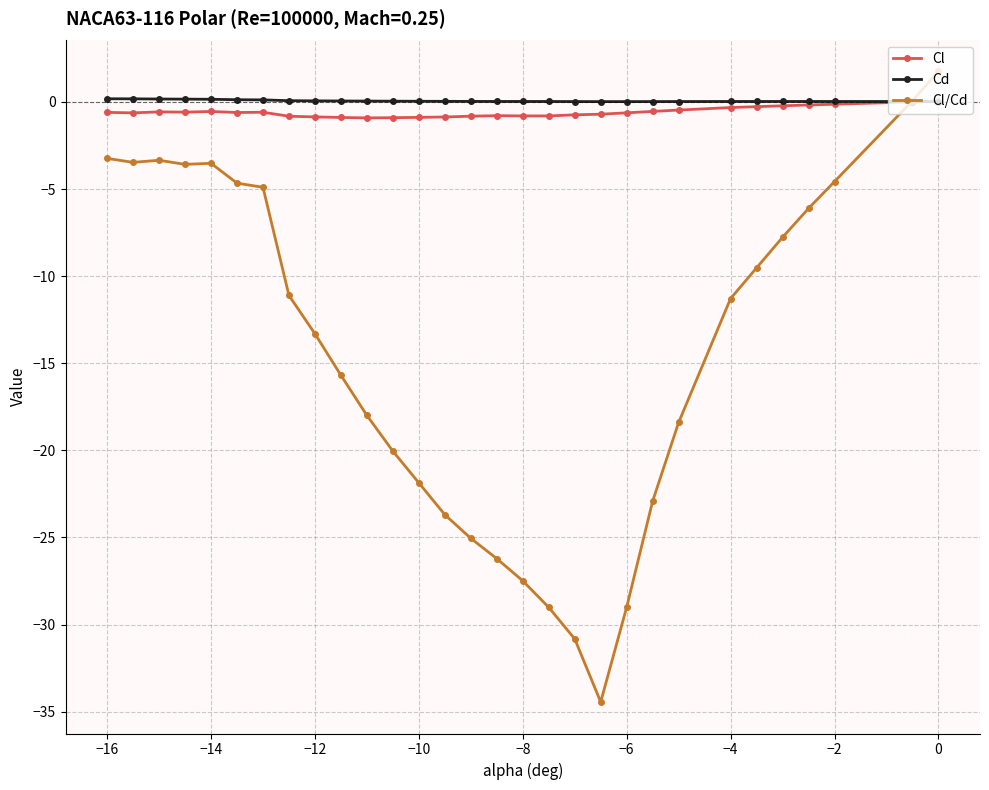

Which series has the largest range (max minus min)?

Cl/Cd